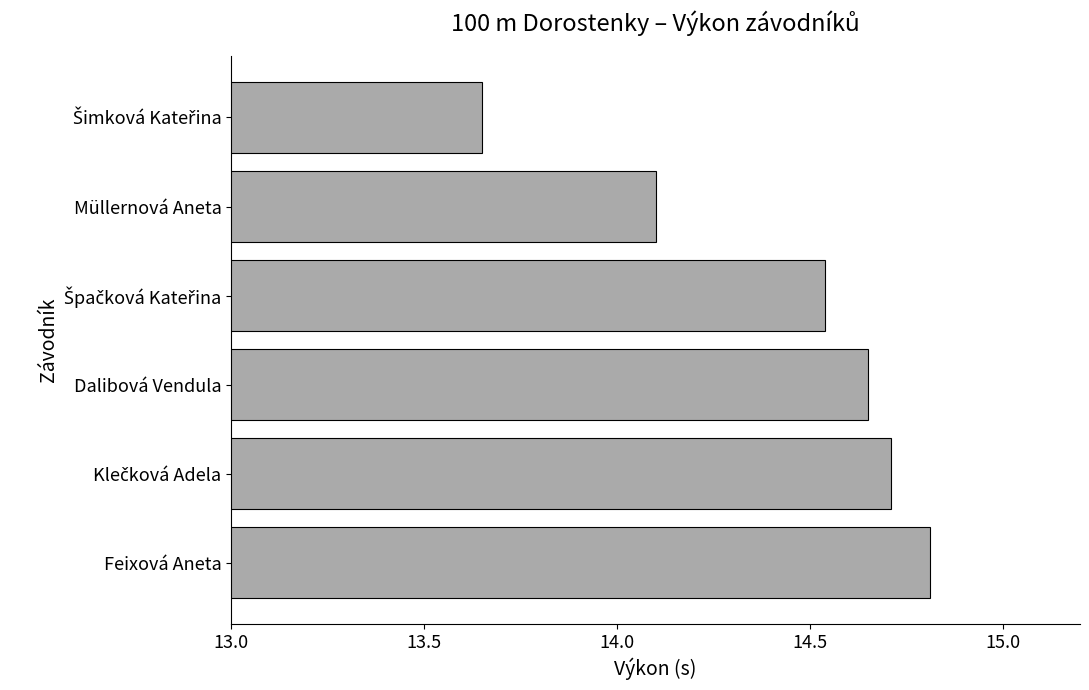

How many categories are shown in the chart?

6